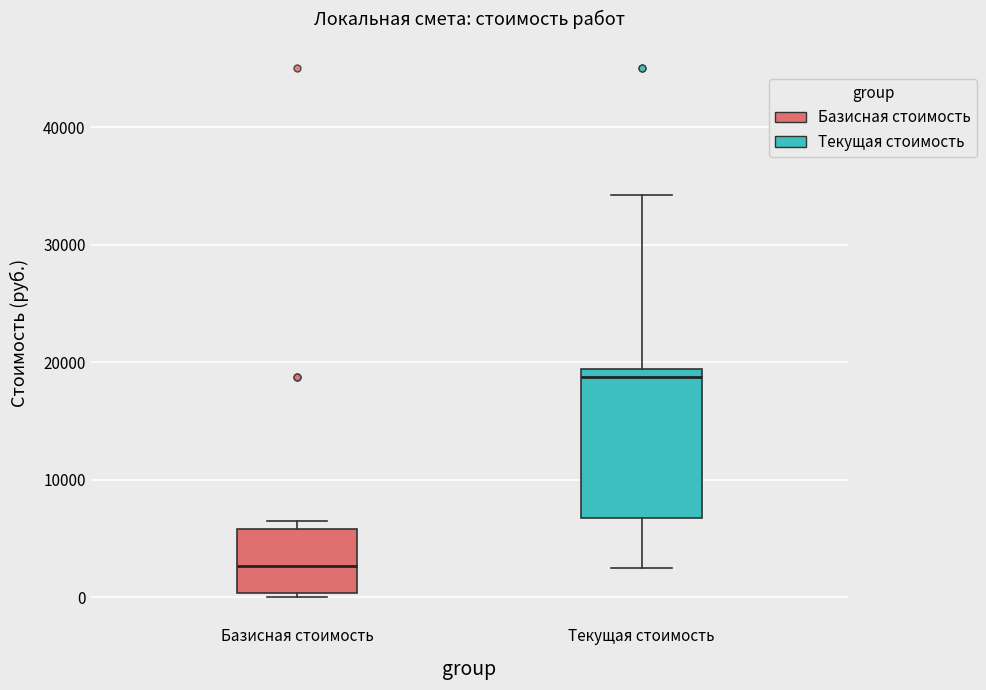

Which box is the tallest, from its lower edge to its upper edge?

Текущая стоимость